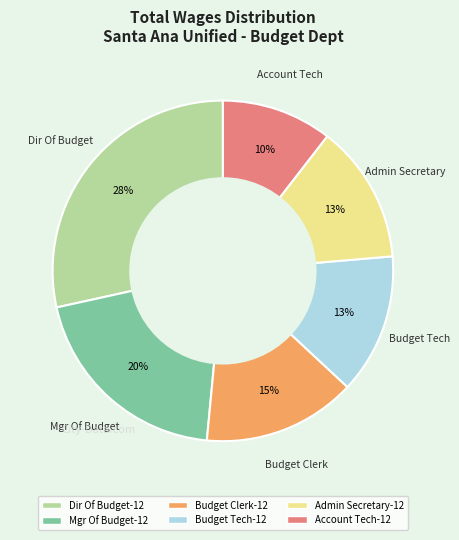

Is the sum of Budget Tech-12 and Account Tech-12 greater than half?

No